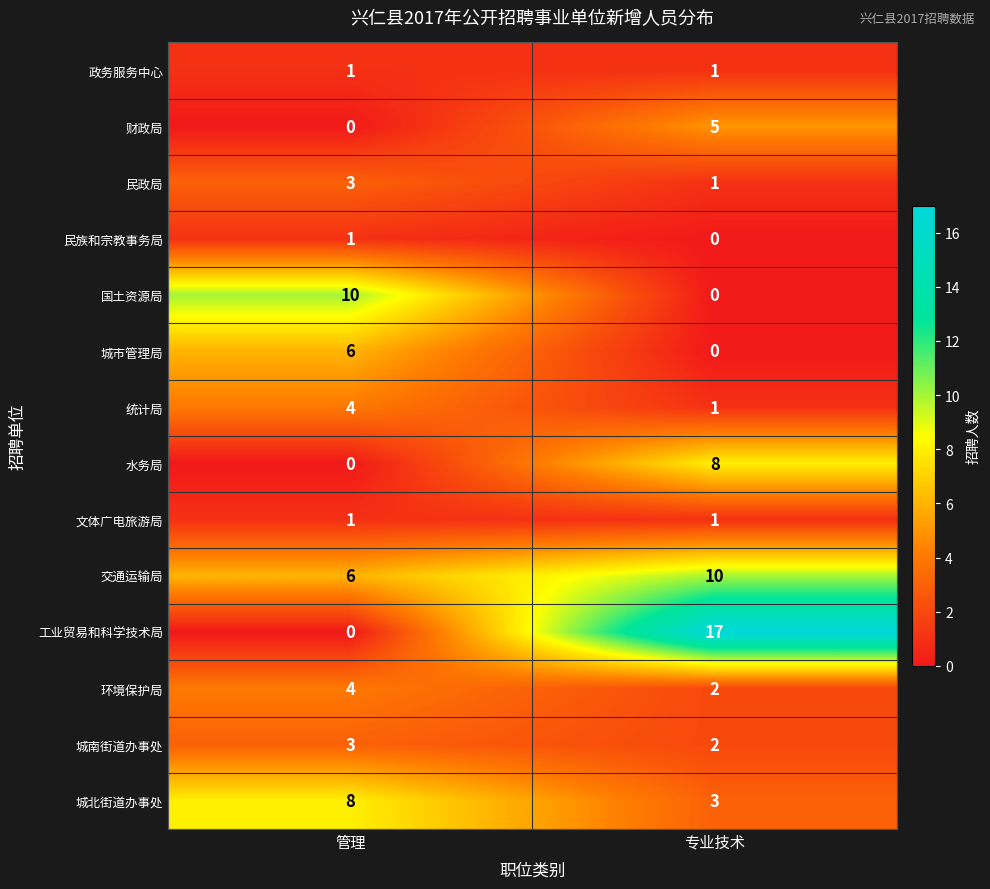

At how many categories does at least one series exceed 4?

2